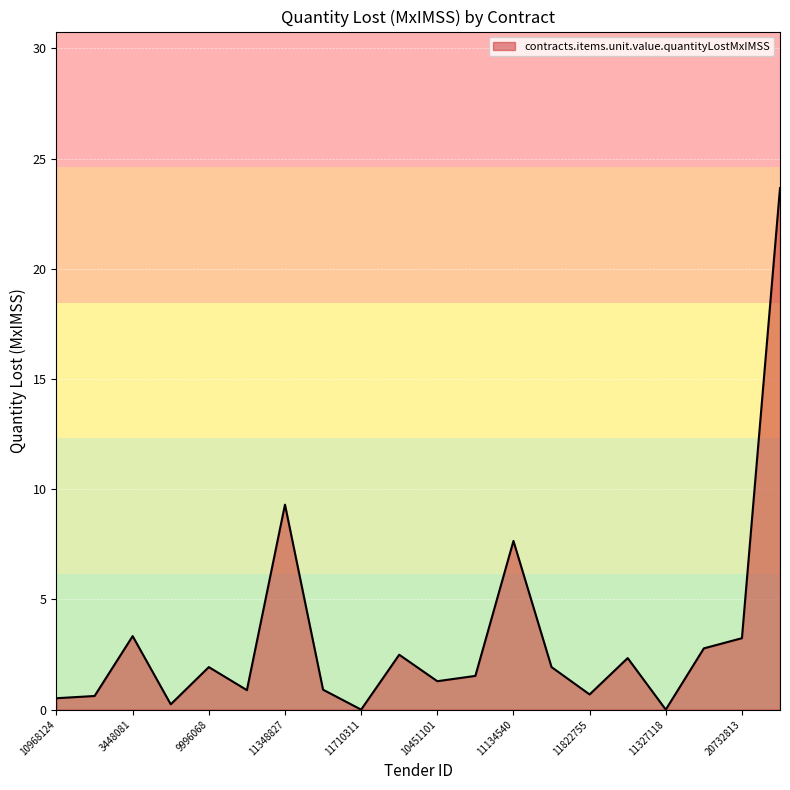

What is the difference between the maximum and minimum values?

23.7